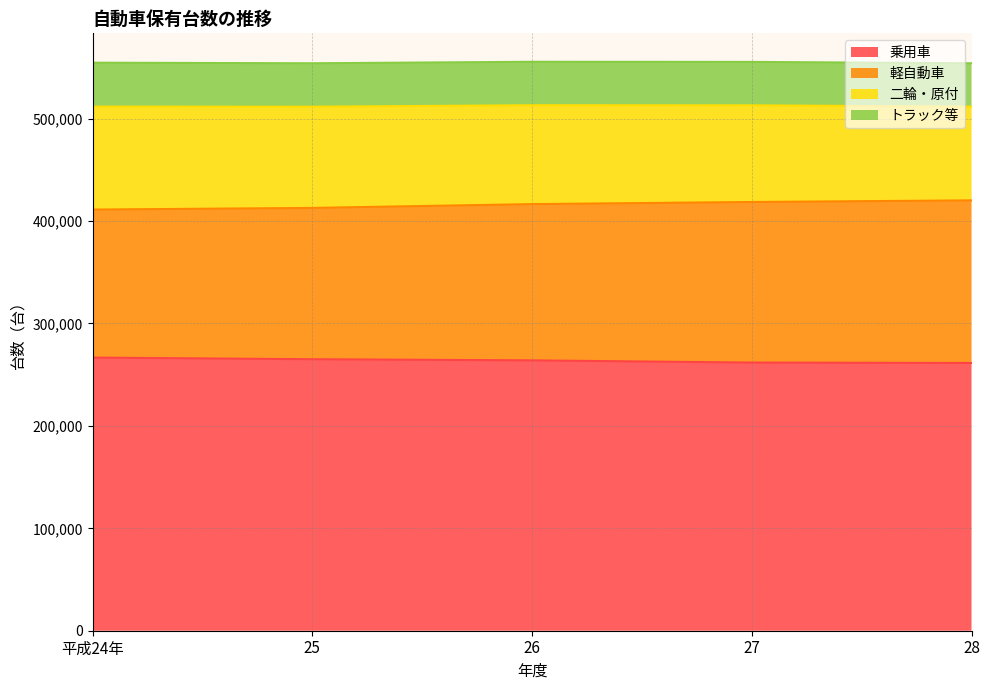

The value of 乗用車 at 28 is 164218. True or false?

False